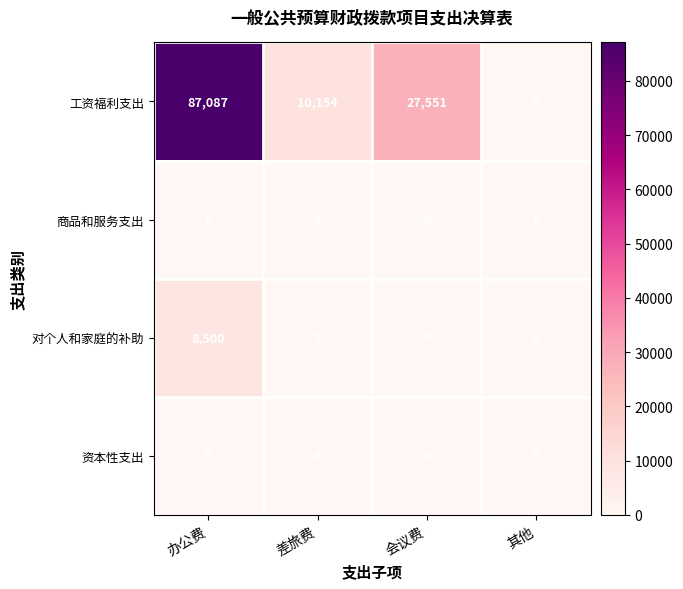

Reading left to right, extract all data points from this chart.

工资福利支出: 办公费=87087	差旅费=10154	会议费=27551	其他=0
商品和服务支出: 办公费=0	差旅费=0	会议费=0	其他=0
对个人和家庭的补助: 办公费=8500	差旅费=0	会议费=0	其他=0
资本性支出: 办公费=0	差旅费=0	会议费=0	其他=0